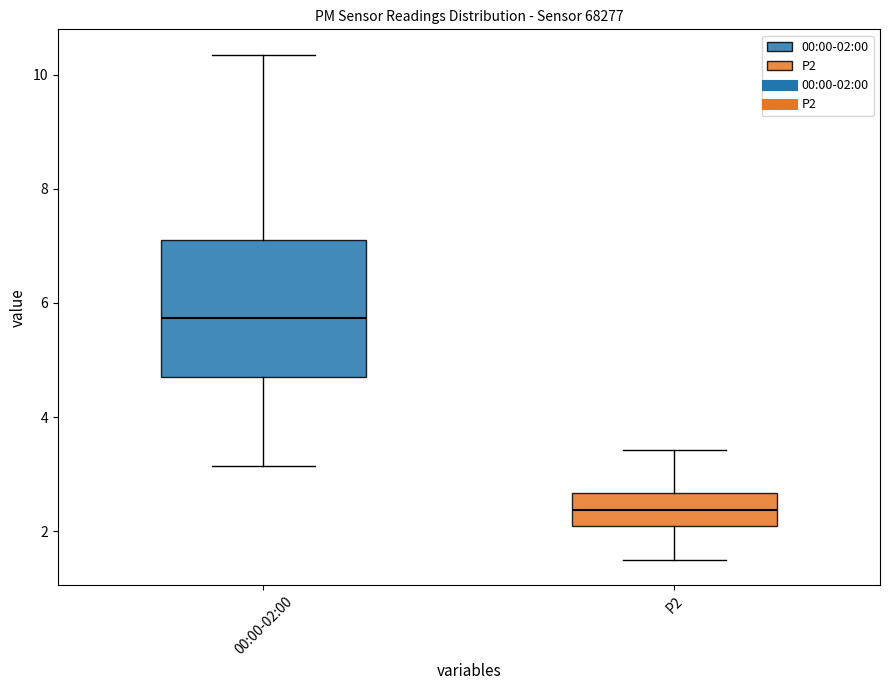

Where does the lower whisker of the box for P2 end on the y-axis? The values are not printed on the chart, so give them approximately, as read against the axis.

1.6